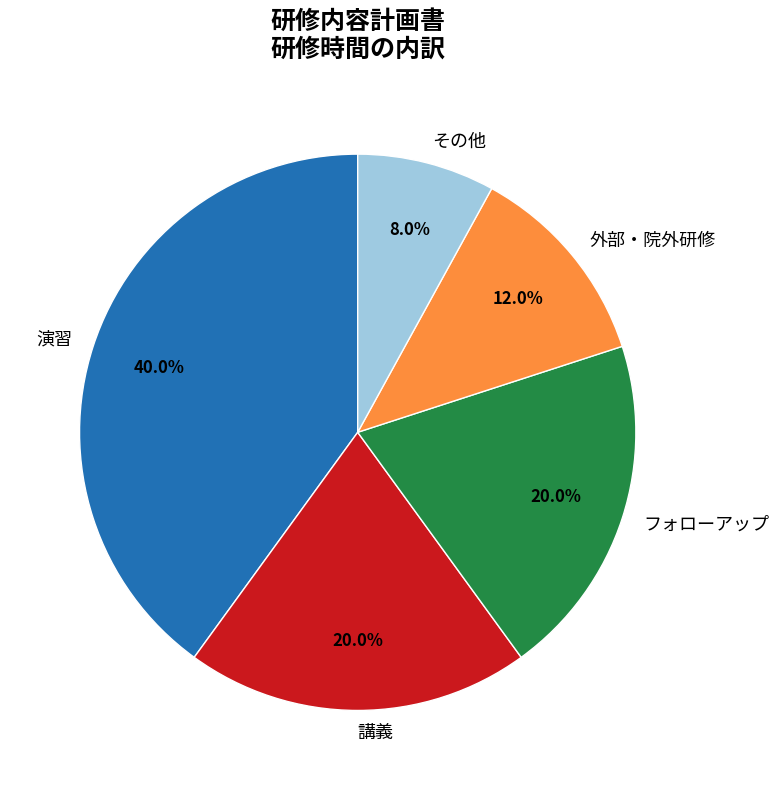

Which has a higher value, フォローアップ or 演習?

演習